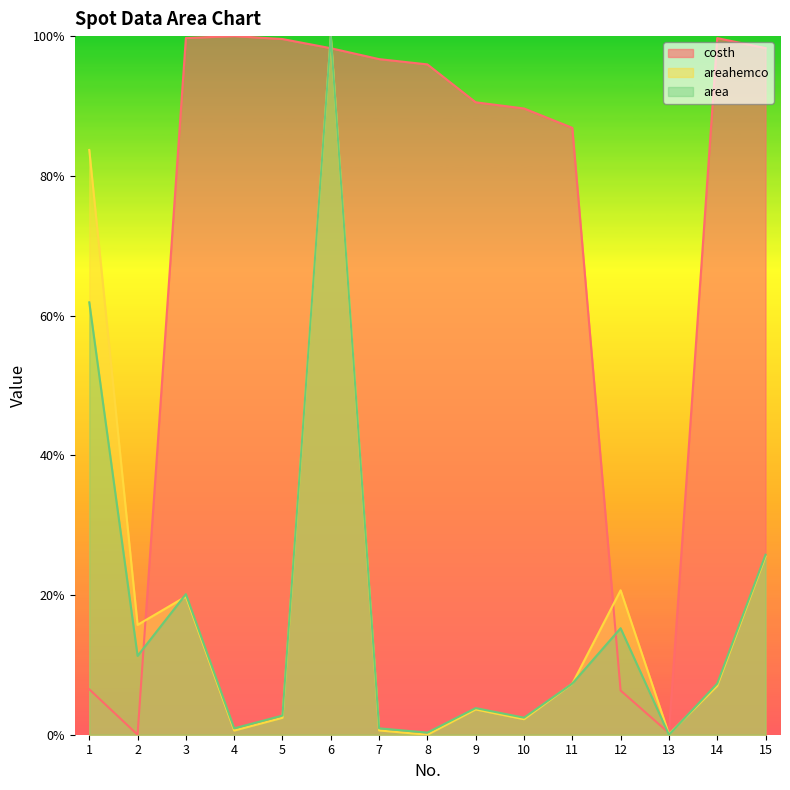

Does the chart display data point markers on the line(s)?

No